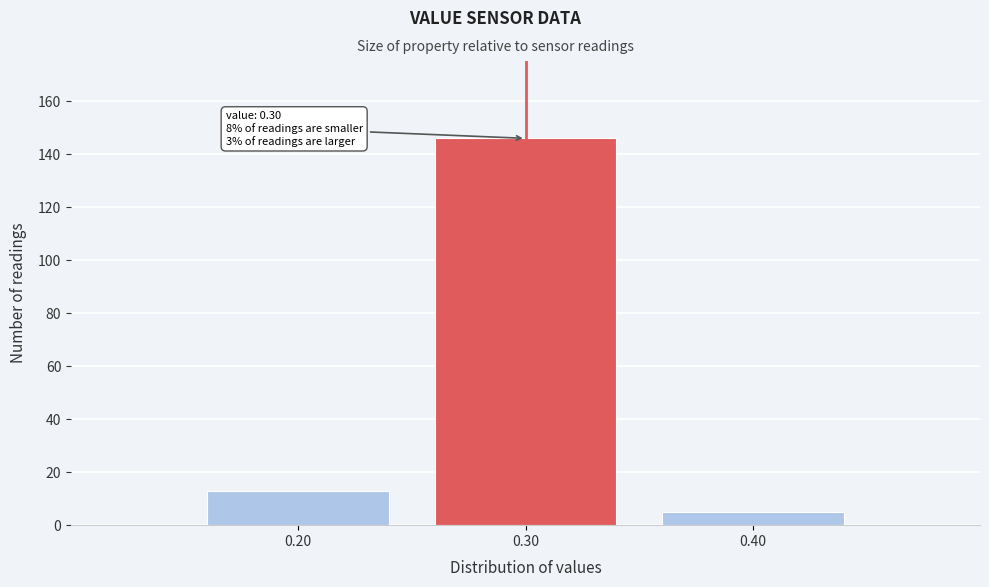

Over which range of the x-axis is the bar tallest?

0.25 to 0.35